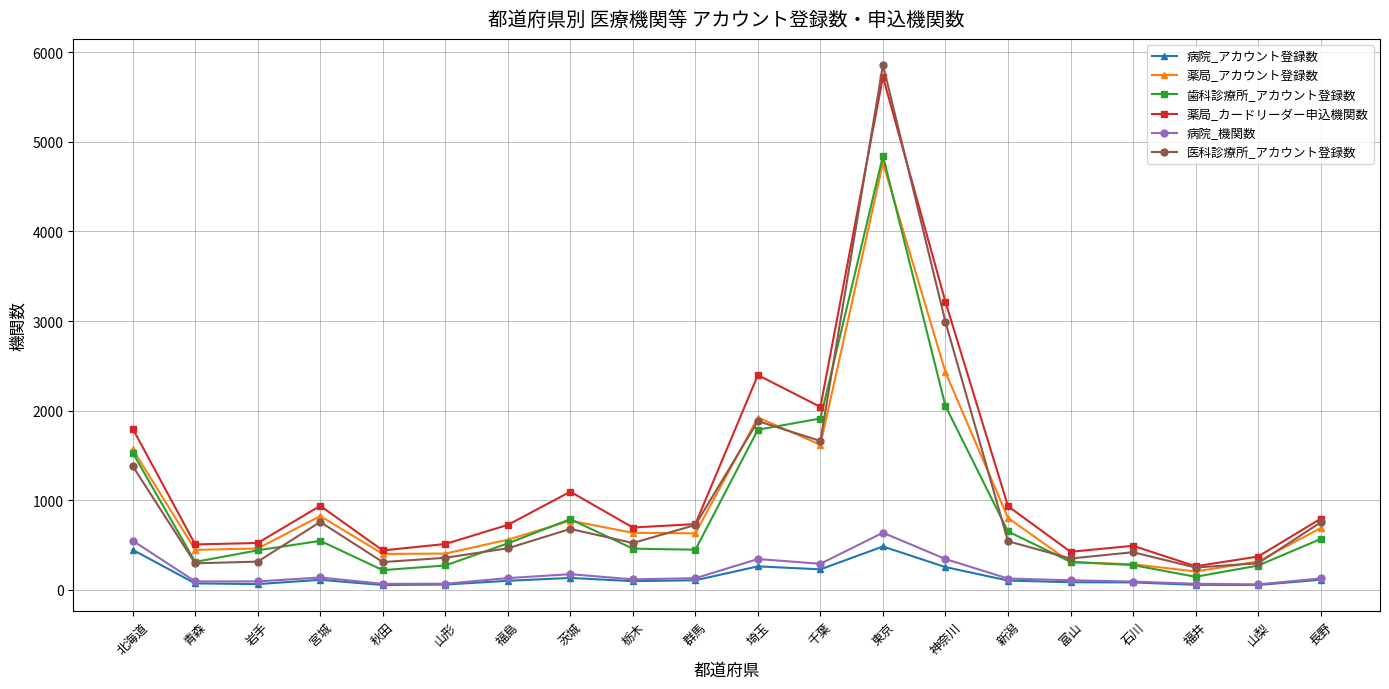

What is the difference between the second highest and minimum values in the 薬局_アカウント登録数 series?

2224